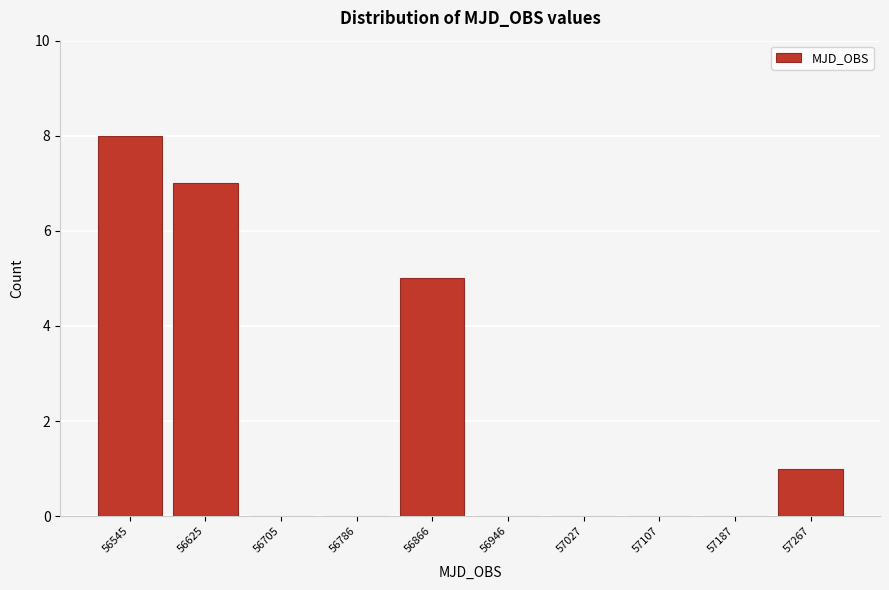

Reading right to left, what are all the values shown in this chart?

57267=1	57187=0	57107=0	57027=0	56946=0	56866=5	56786=0	56705=0	56625=7	56545=8